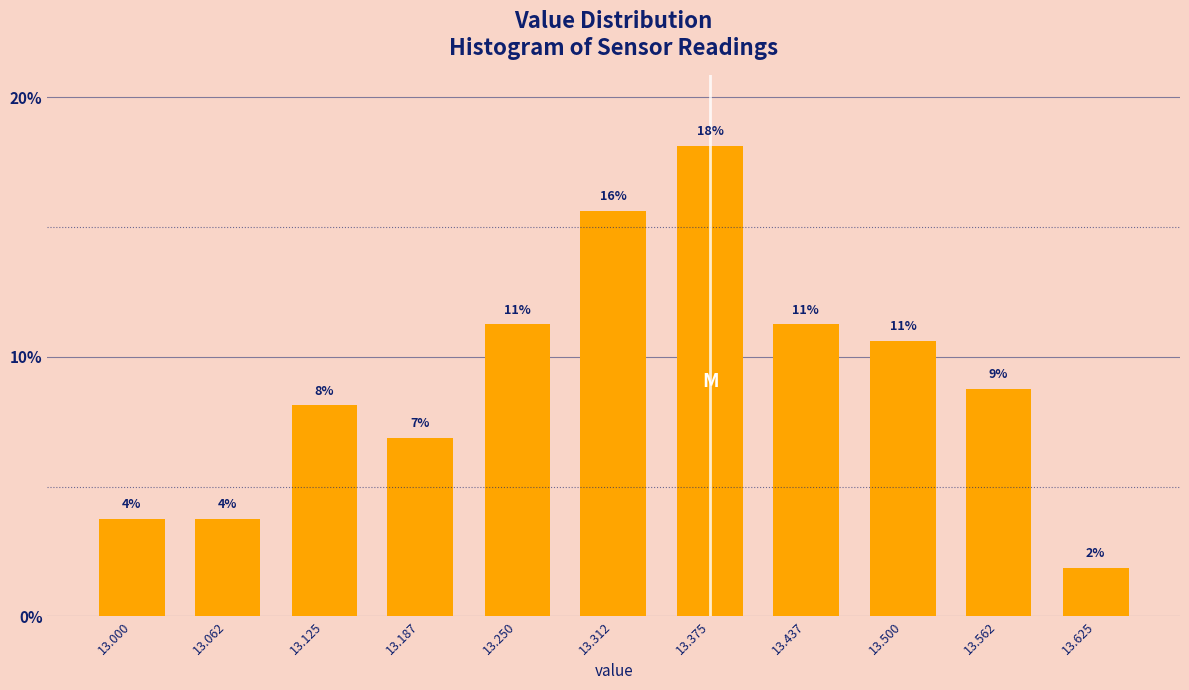

How many bars are there in total?

11